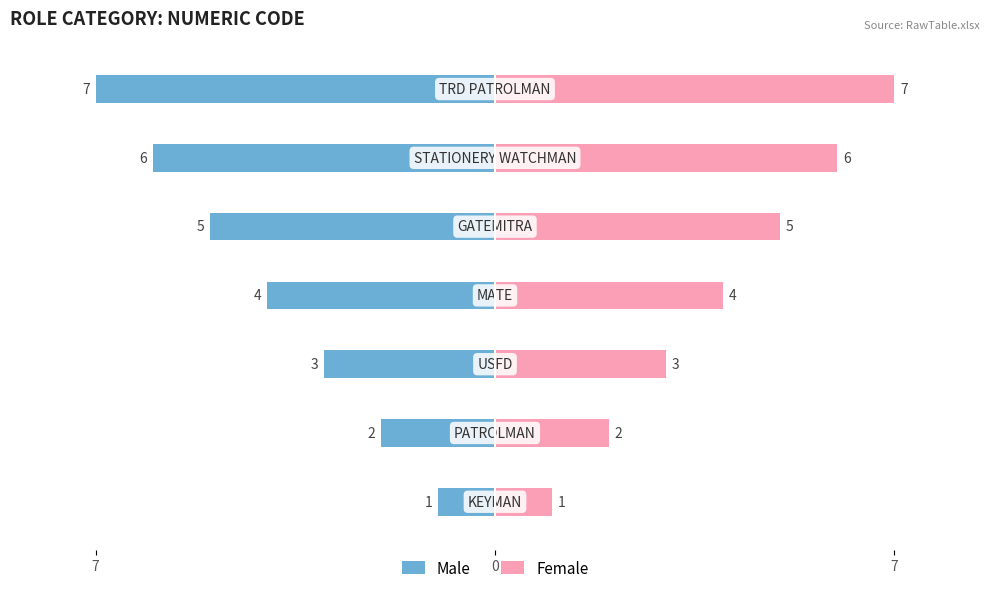

What is the approximate value of Female at 3?

4